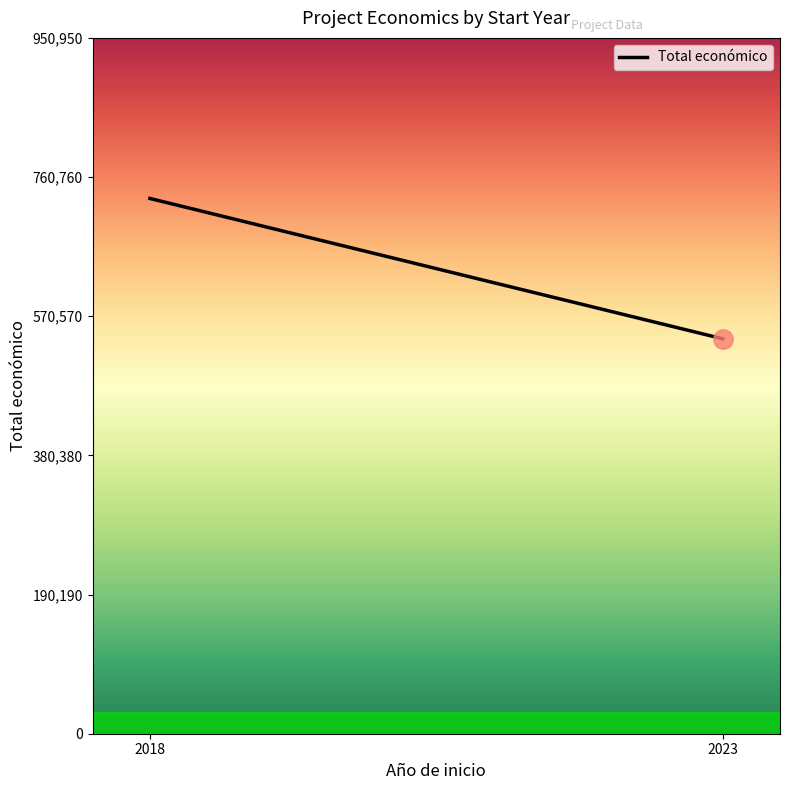

What is the sum of all values?

190686600.0